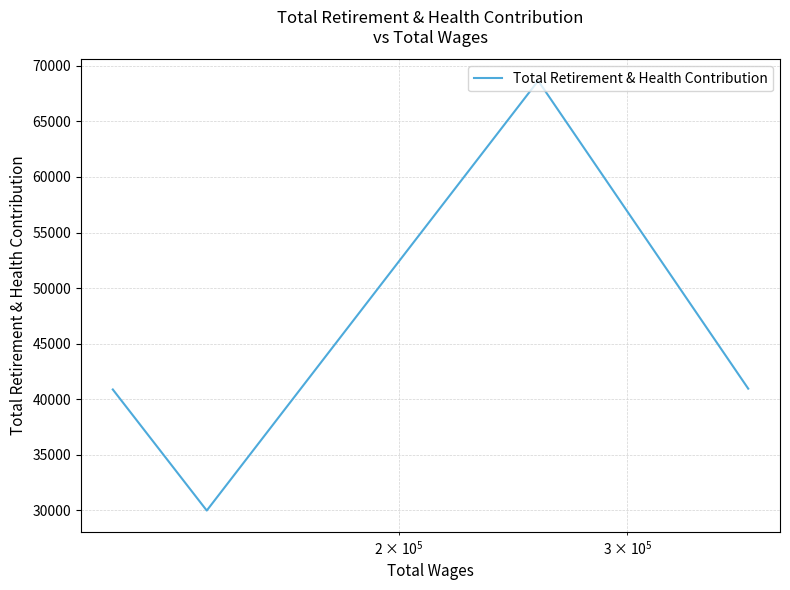

What is the maximum value shown in the chart?

68652